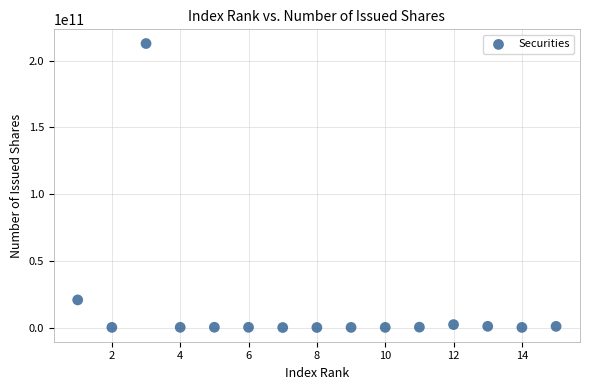

What Y value in the scatter plot is closest to 106418886500?

20693945875